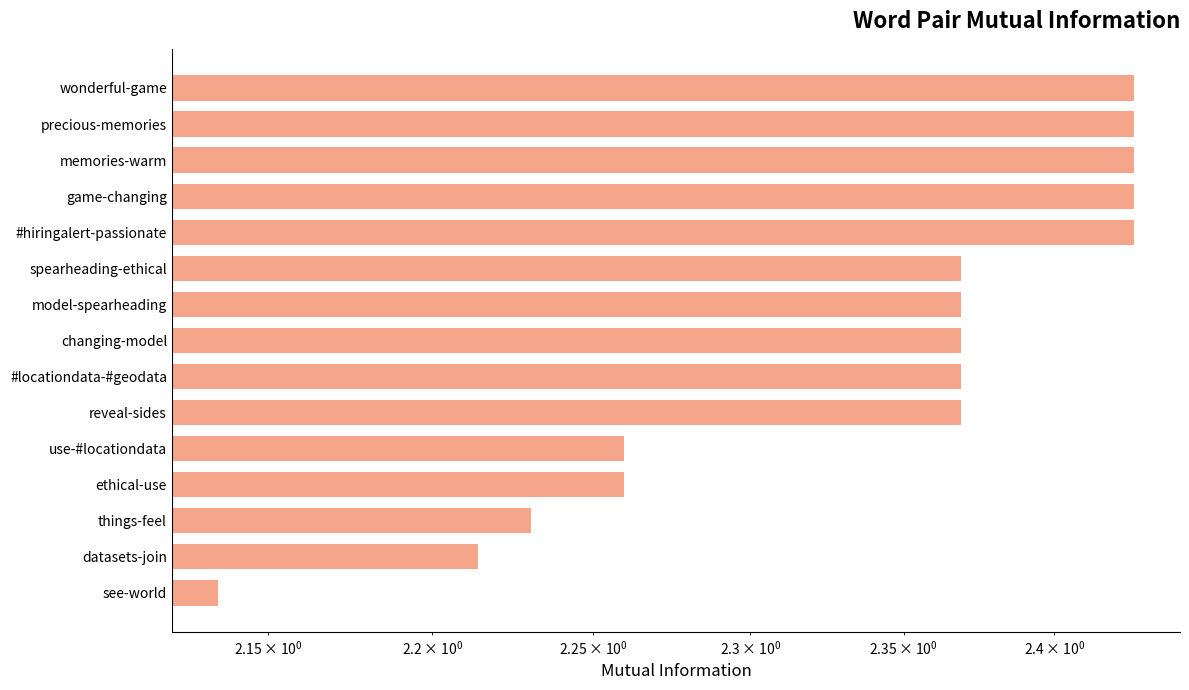

What position from the left is spearheading-ethical?

6